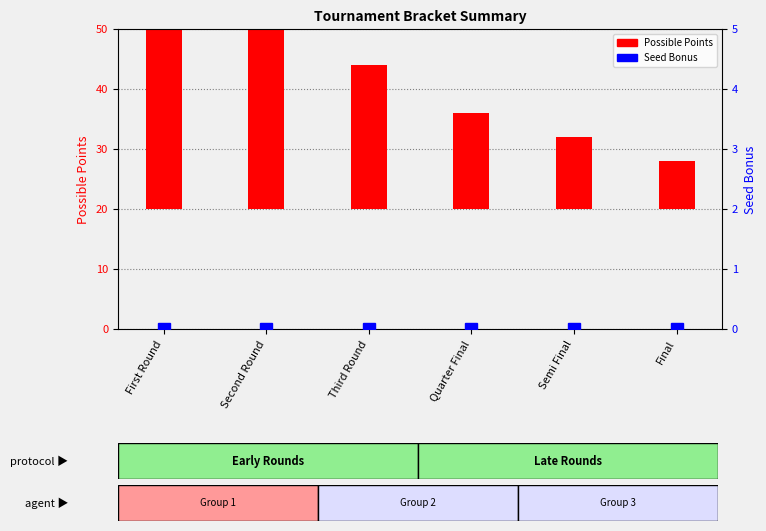

Rank the series at First Round from lowest to highest value.

Seed Bonus, Possible Points